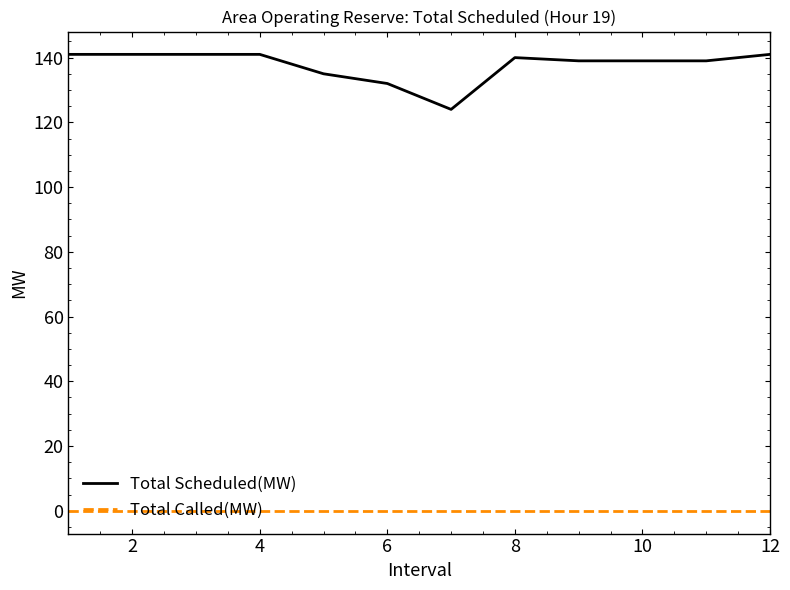

What is the difference between the maximum and minimum values in the Total Scheduled(MW) series?

17